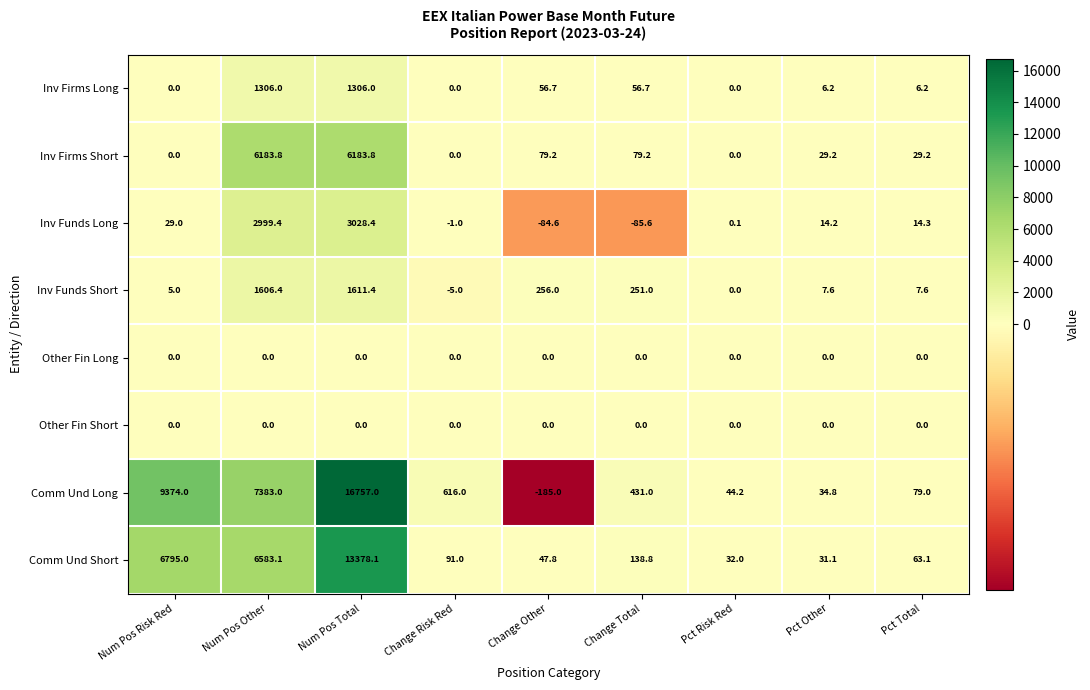

At which category is the sum across all series the highest?

Num Pos Total